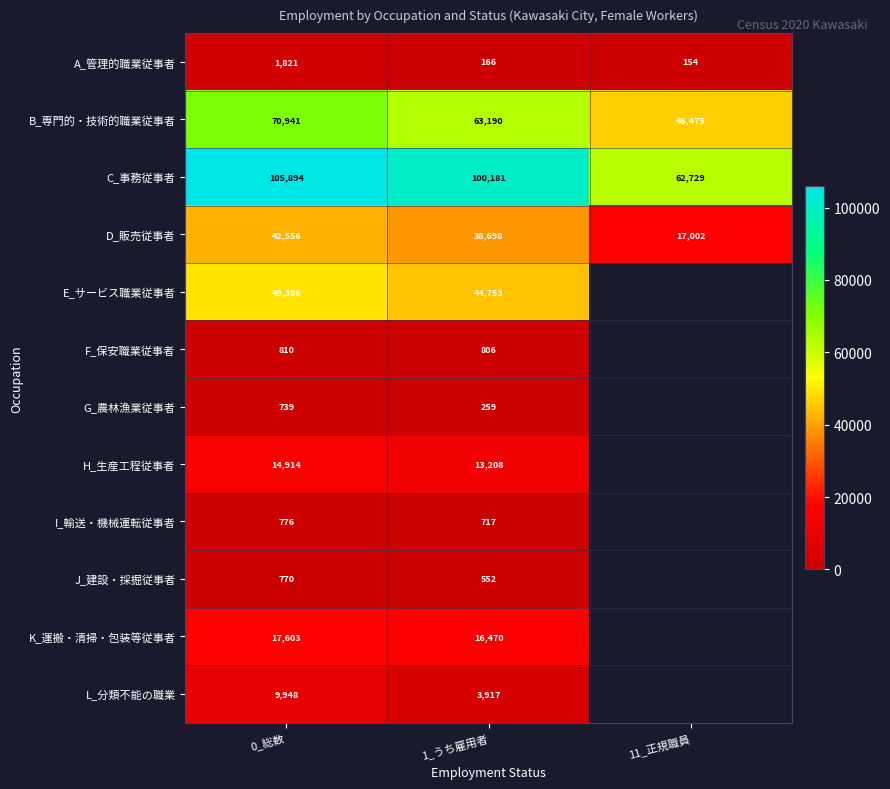

What is the average value of the C_事務従事者 series?

89601